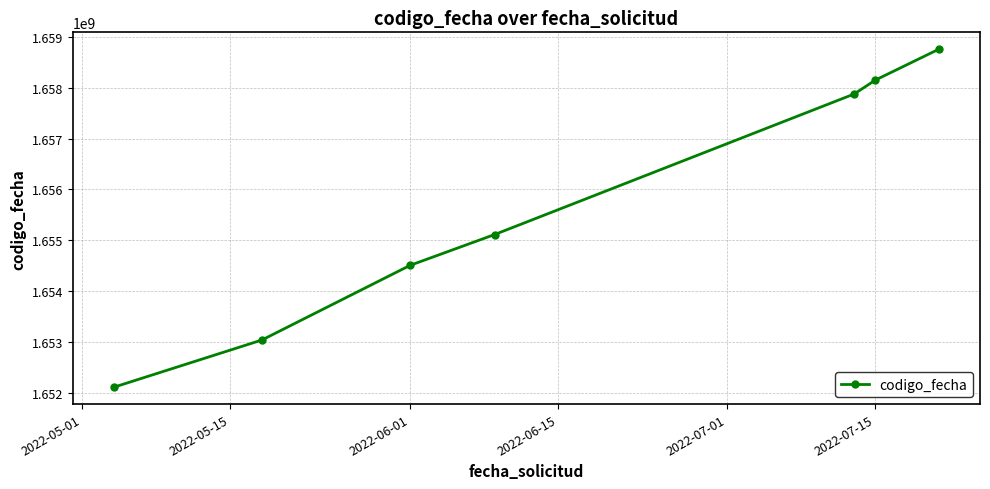

Reading left to right, transcribe all the data shown in this chart.

1652104658	1653034314	1654503842	1655111344	1657879527	1658153012	1658761416